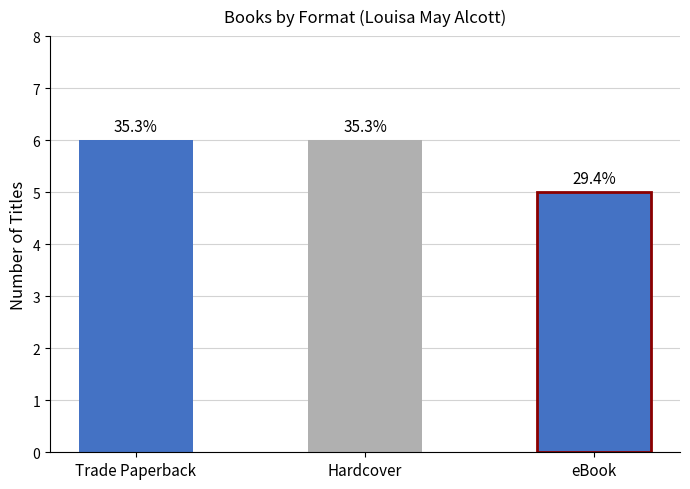

What is the change in value from Trade Paperback to eBook?

-1